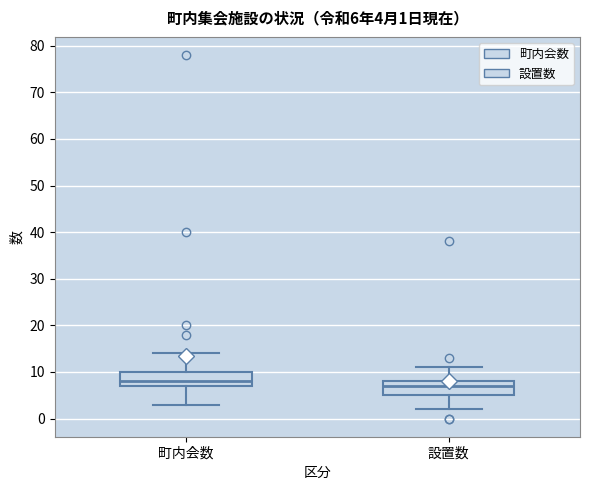

Which box has the highest median line?

町内会数